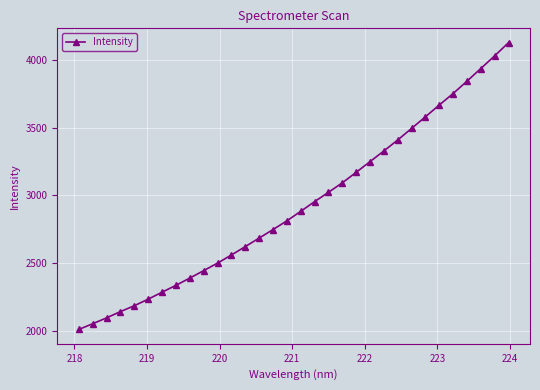

What is the smallest value displayed?

2010.6